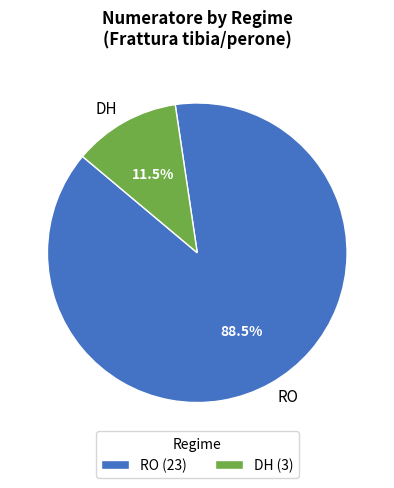

Combined, do RO and DH account for over 50%?

Yes